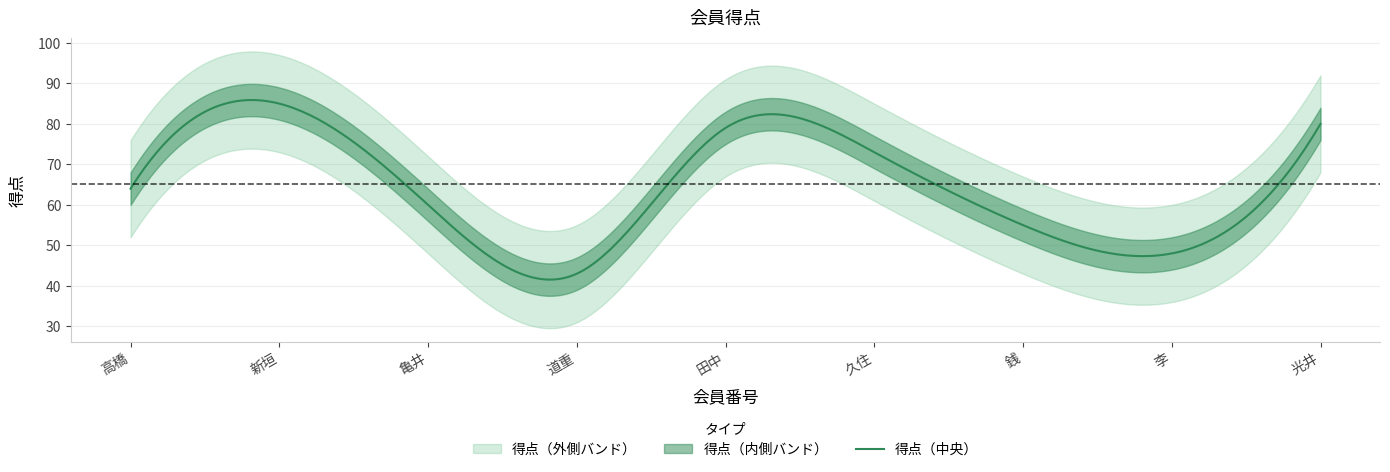

What is the difference between the maximum and second lowest values?

37